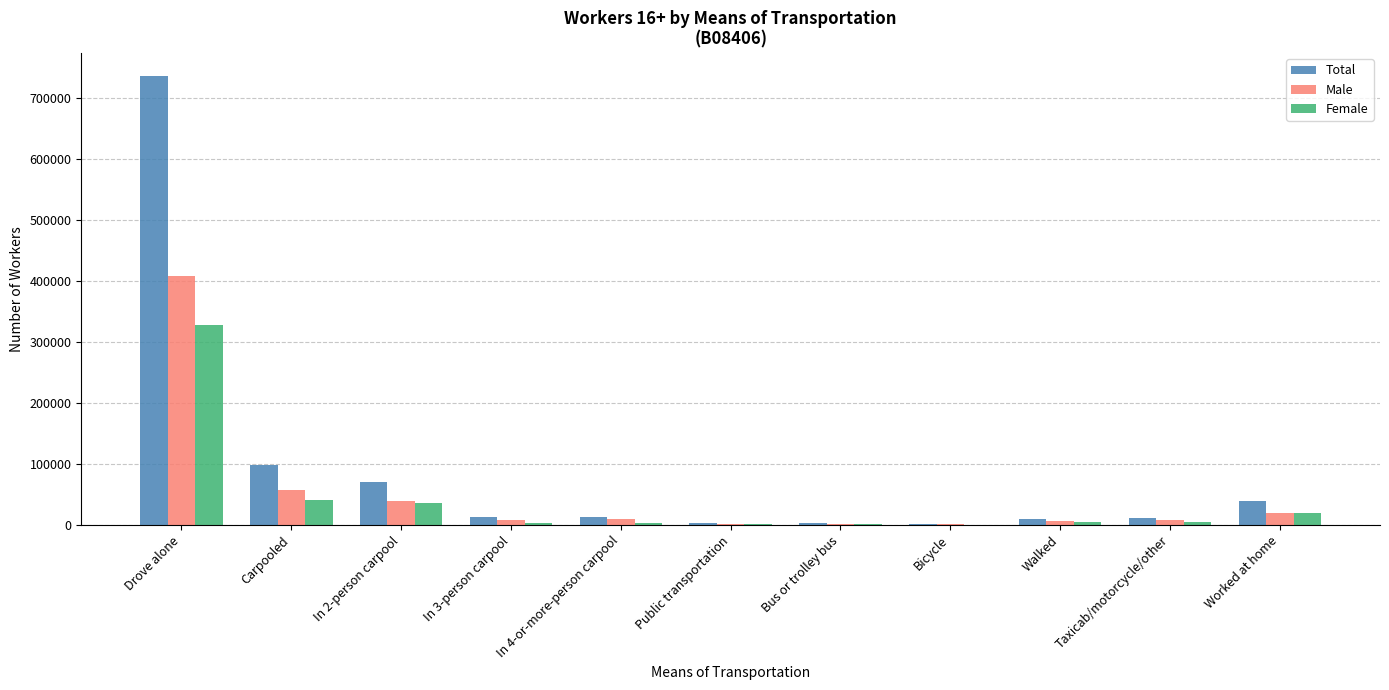

Which series has the widest spread of values?

Total